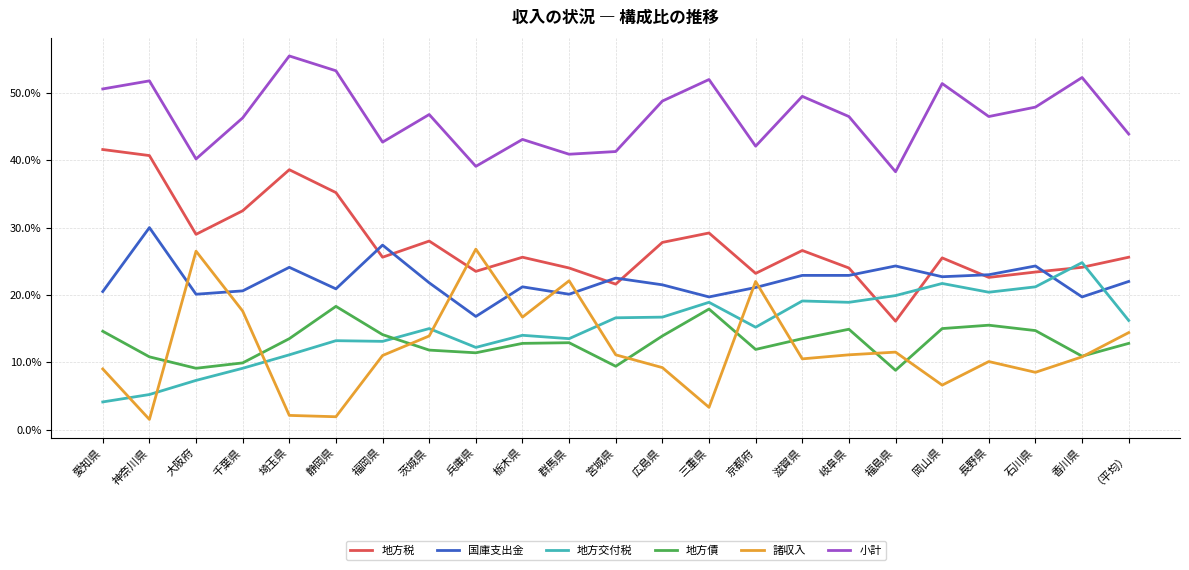

What position from the right is 京都府?

9